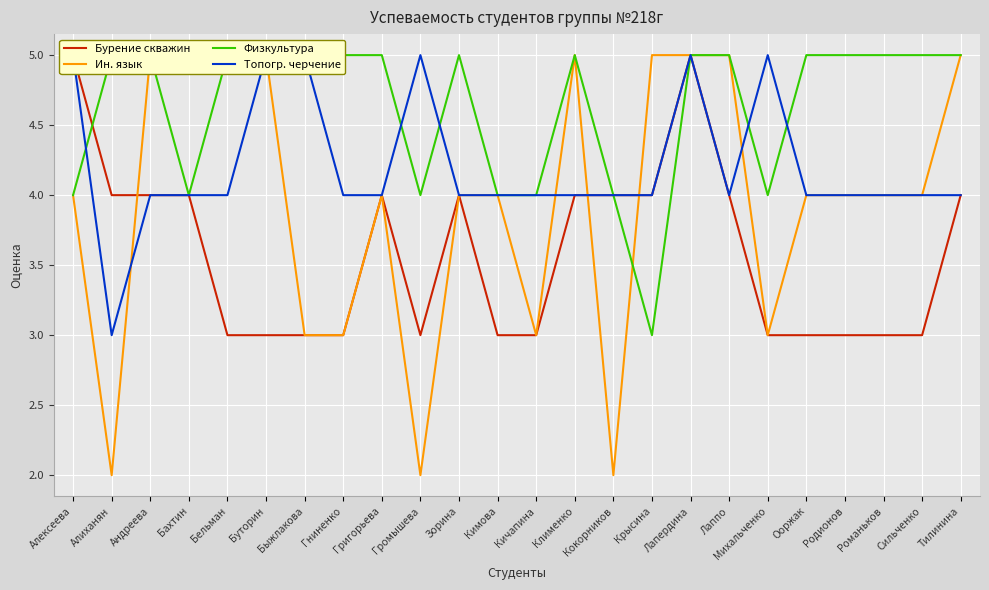

What is the total value across all series at Алексеева?

18